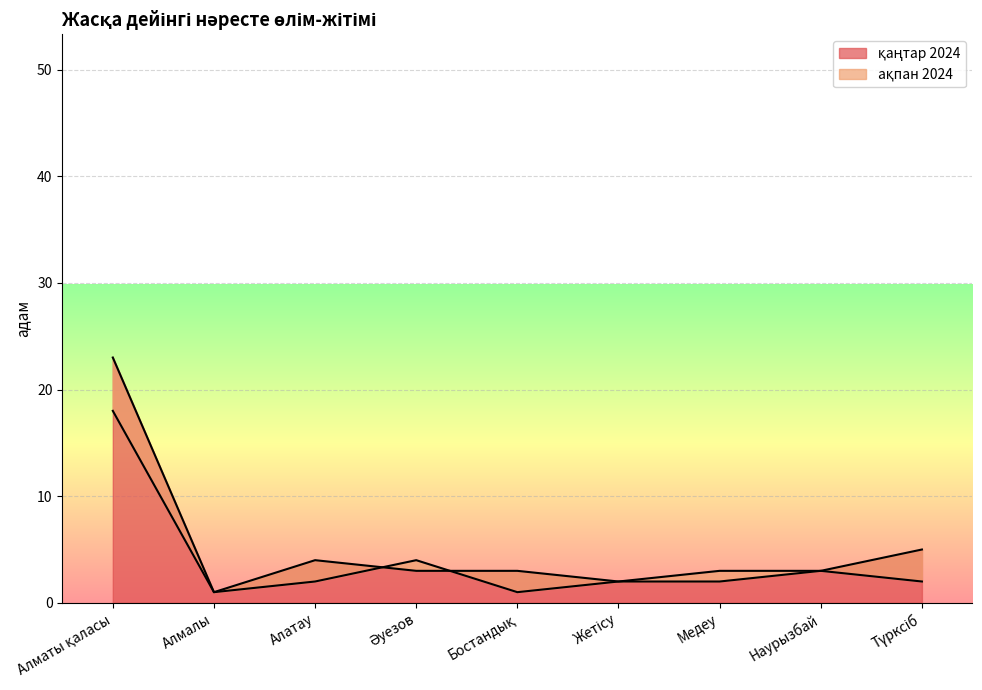

Between Түрксіб and Әуезов, which is larger?

Түрксіб